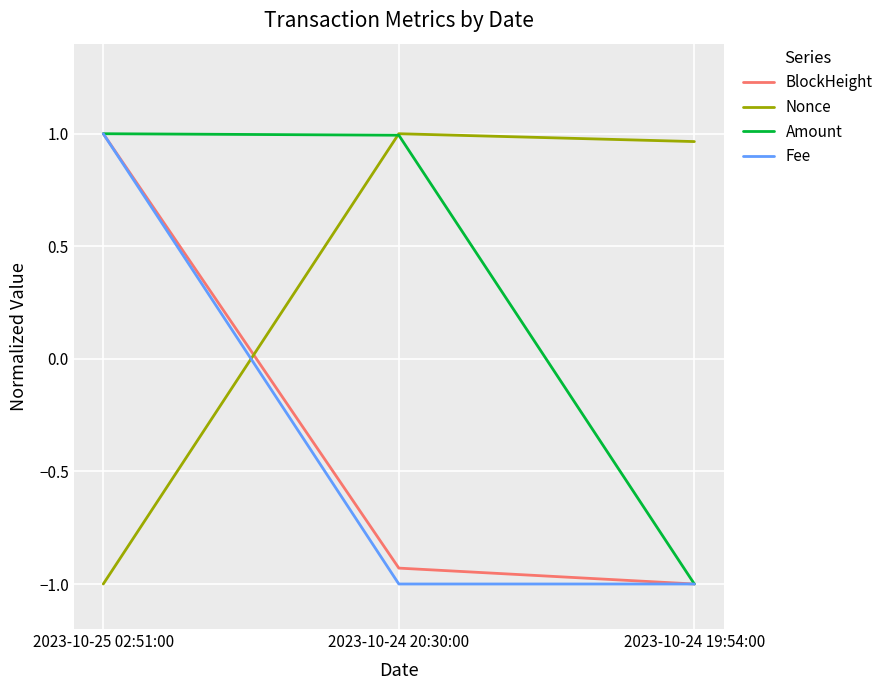

At which label does BlockHeight first exceed 0?

2023-10-25 02:51:00